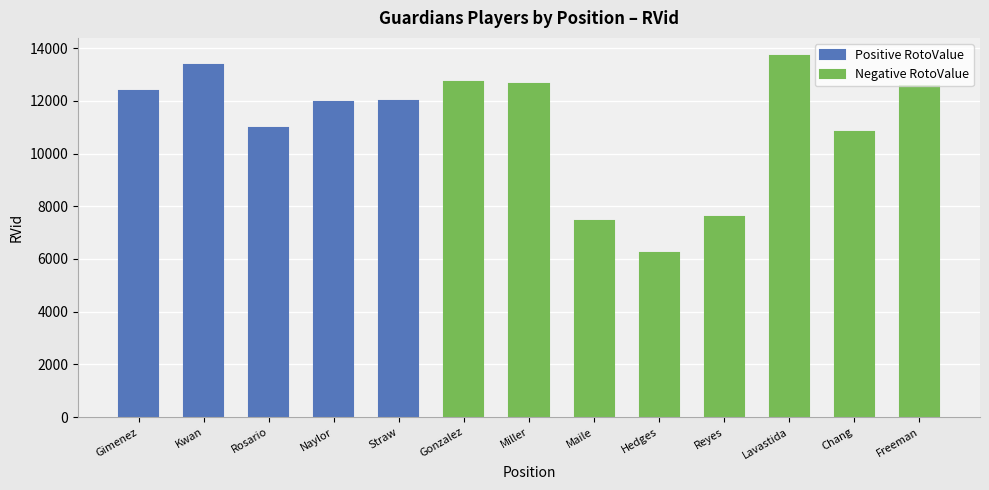

What is the approximate value of Positive RotoValue at Kwan?

13364